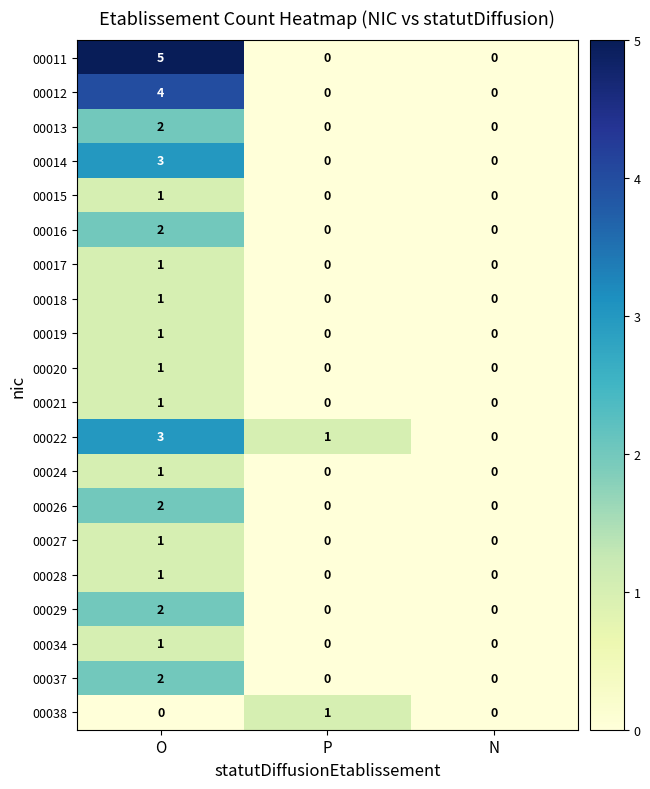

True or false: 00016 has a value of 0 at N.

True